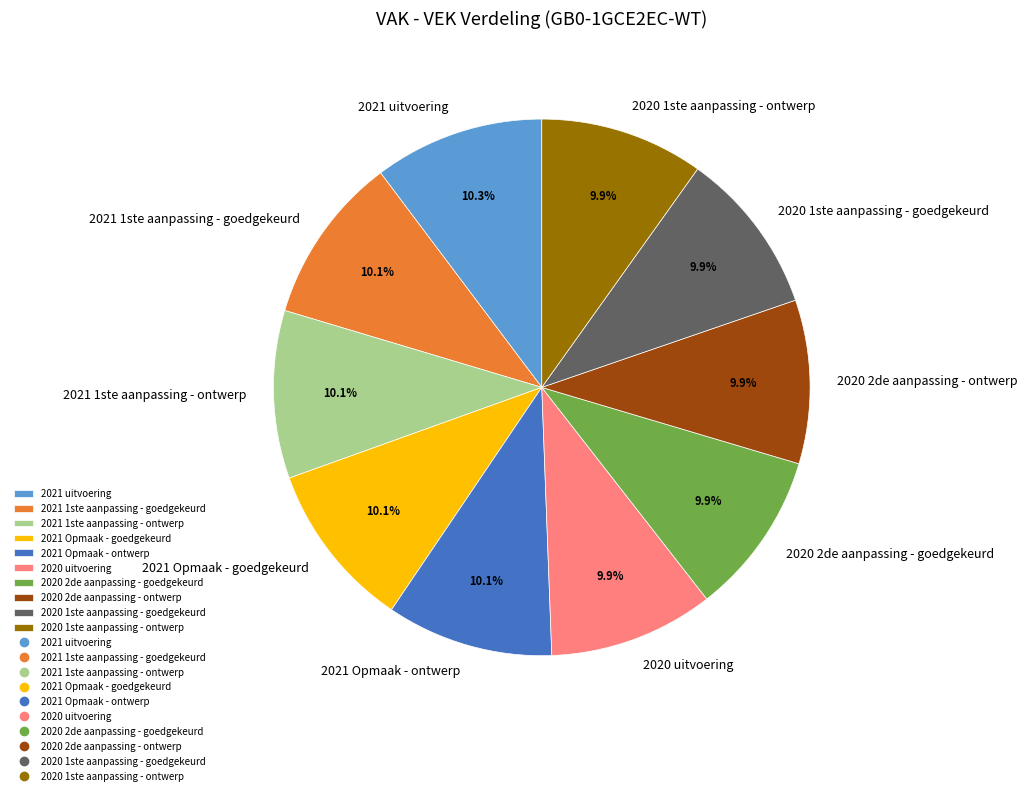

Is the sum of 2021 uitvoering and 2020 1ste aanpassing - goedgekeurd greater than half?

No